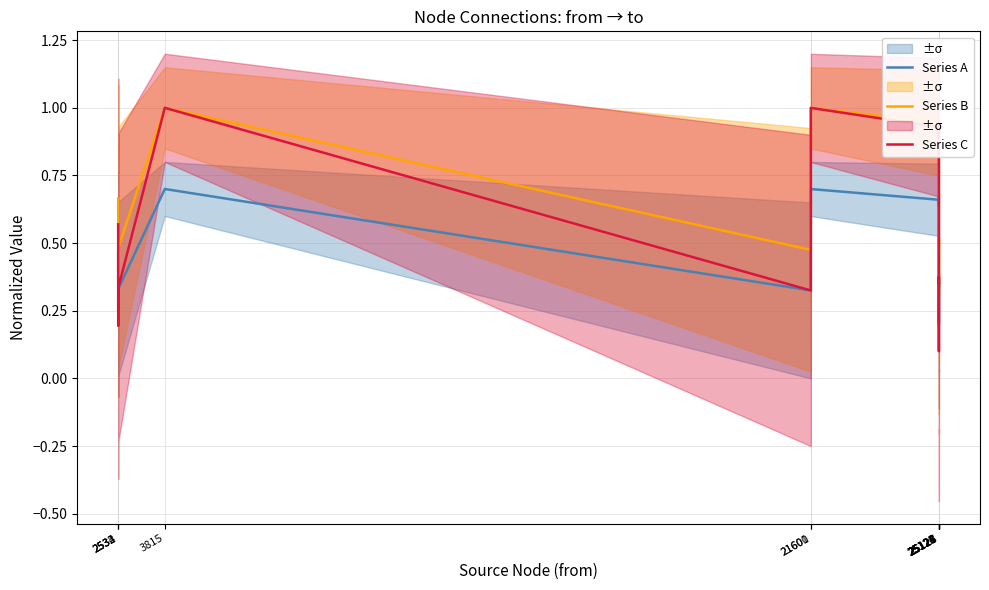

At how many categories does at least one series exceed 0?

13